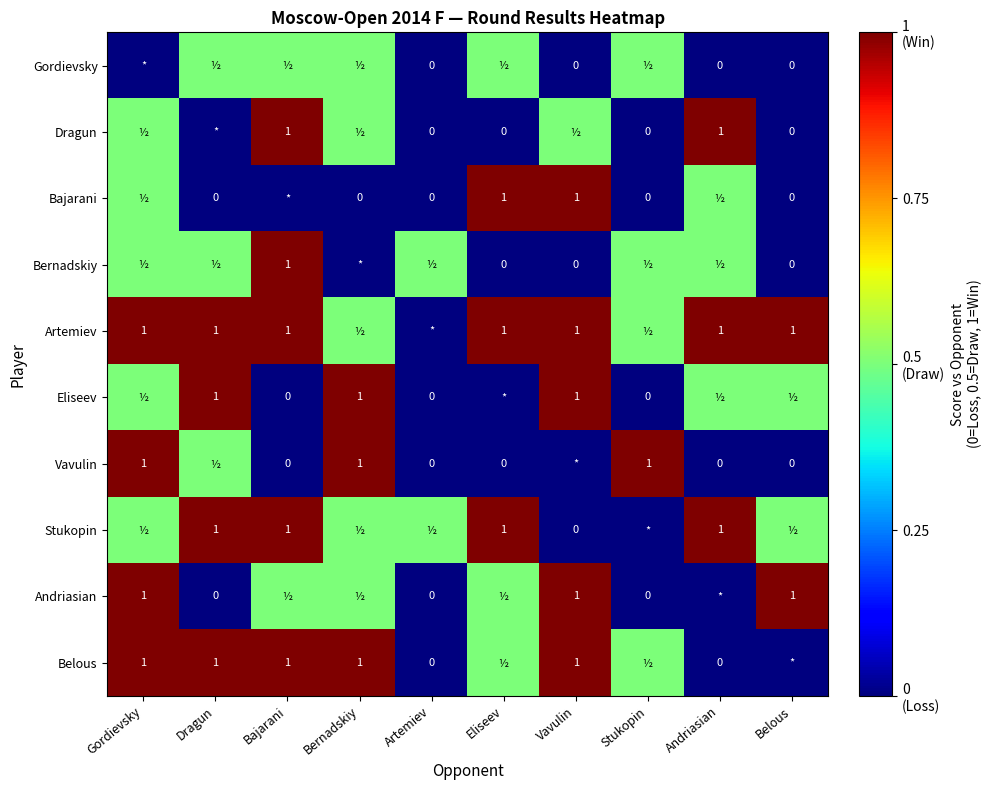

At how many categories does at least one series exceed 0?

10